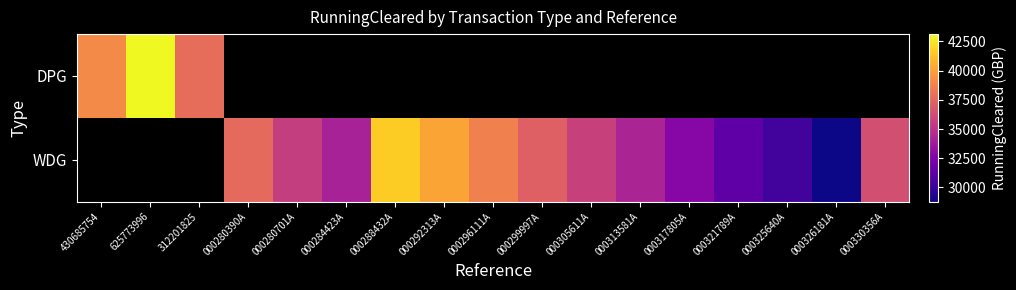

Rank the series by their average value, from highest to lowest.

DPG, WDG